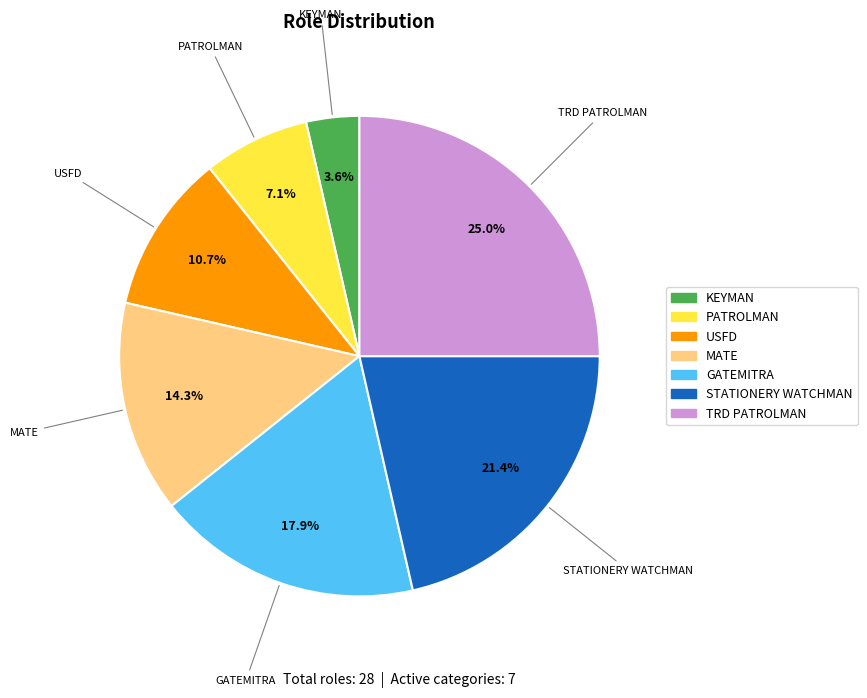

Is there any slice that represents more than half of the pie?

No